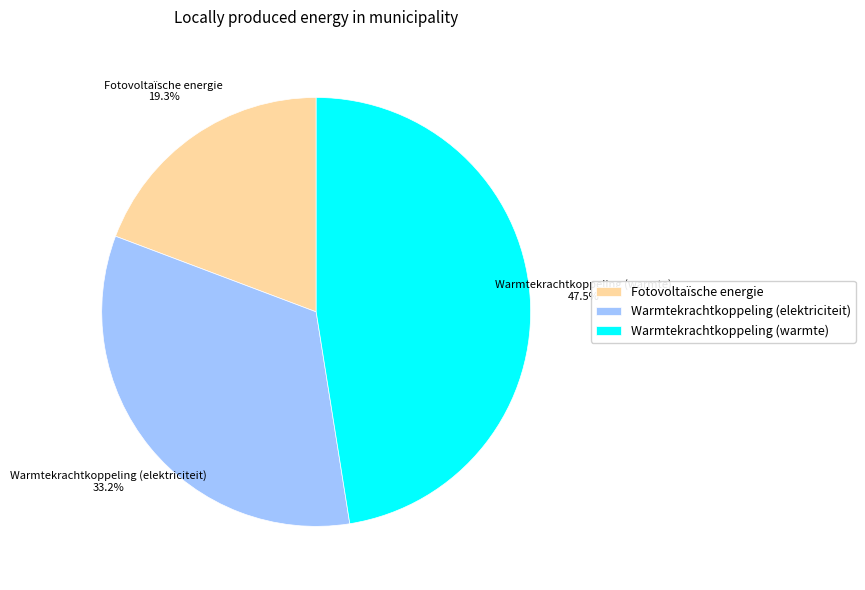

Is there a majority slice in this chart?

No